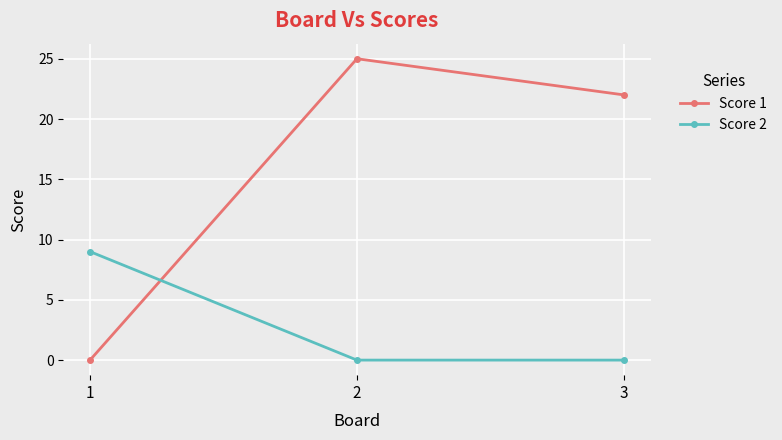

True or false: Score 2 has a value of 0 at 2.

True